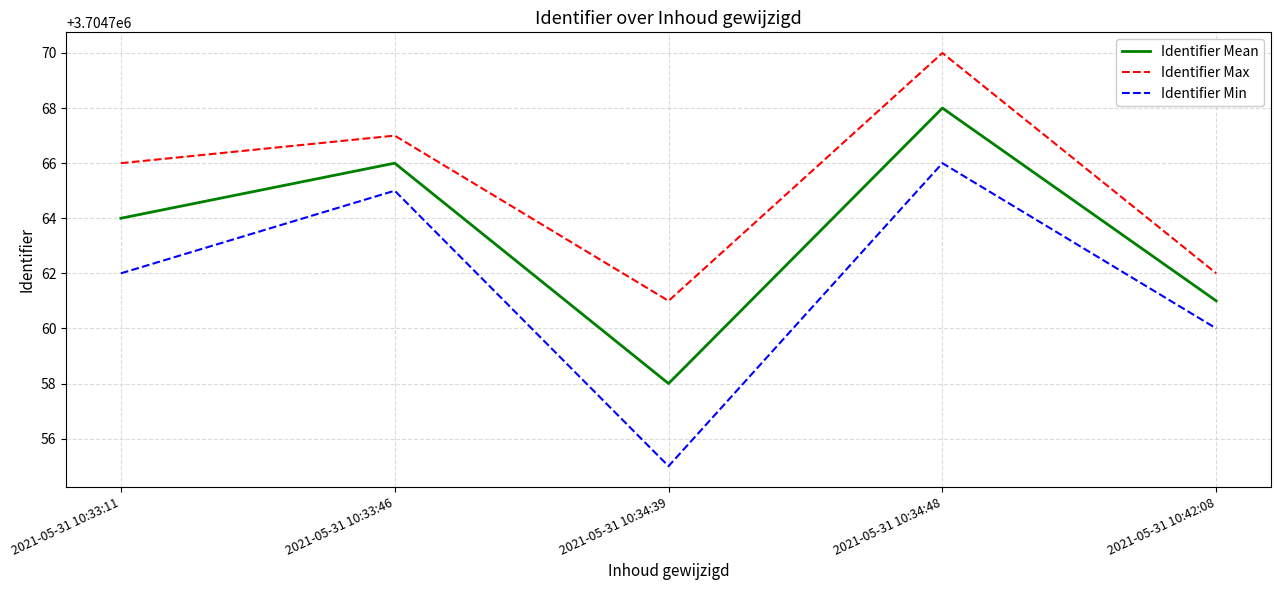

True or false: Identifier Min and Identifier Max cross at least once.

False